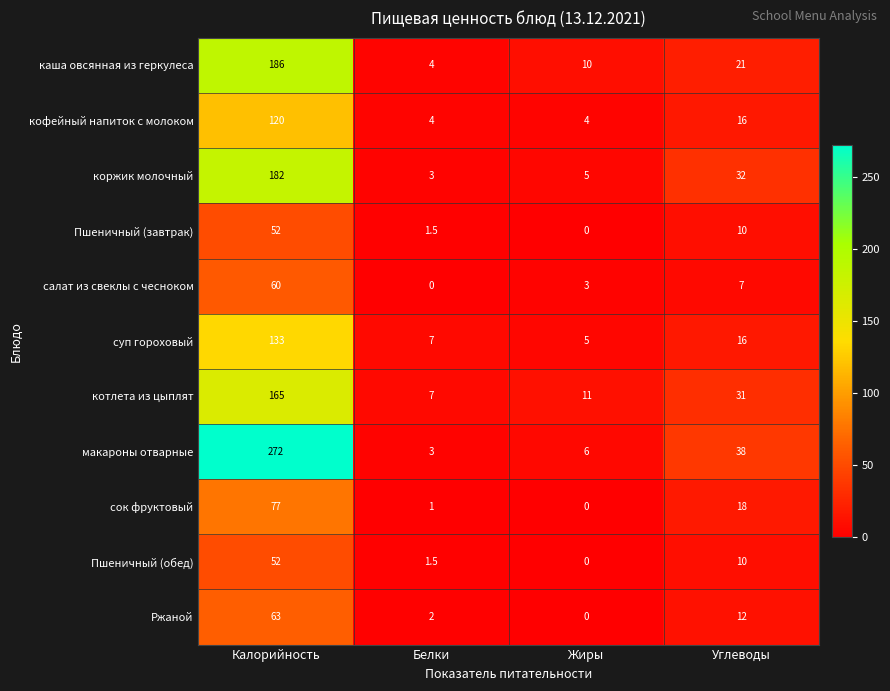

Count the number of data series in this chart.

11